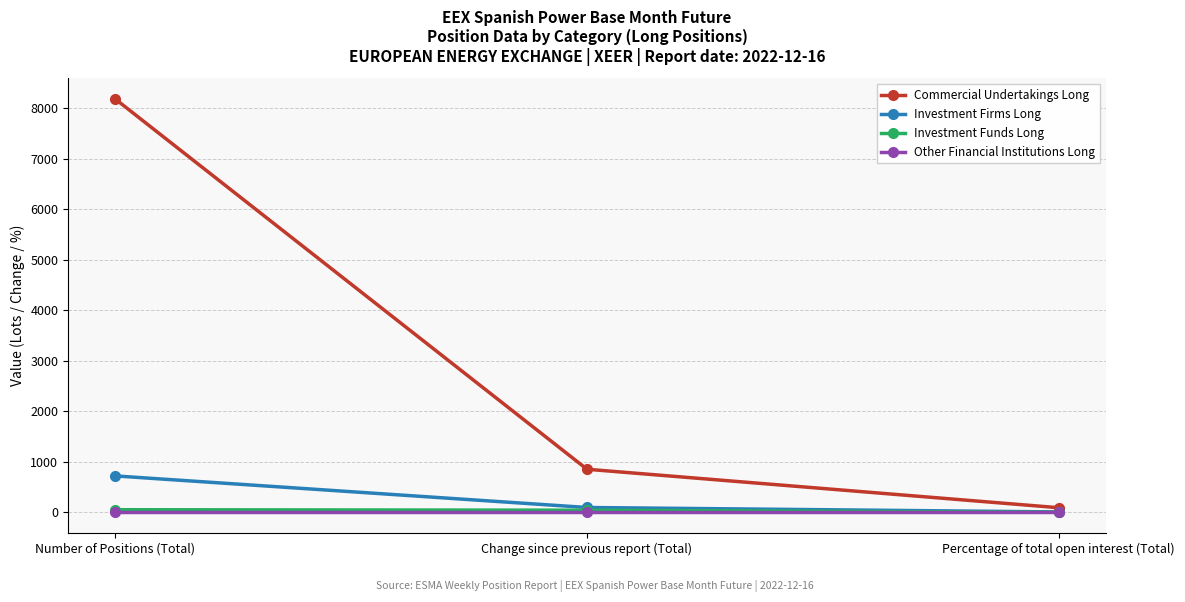

Which series has the widest spread of values?

Commercial Undertakings Long